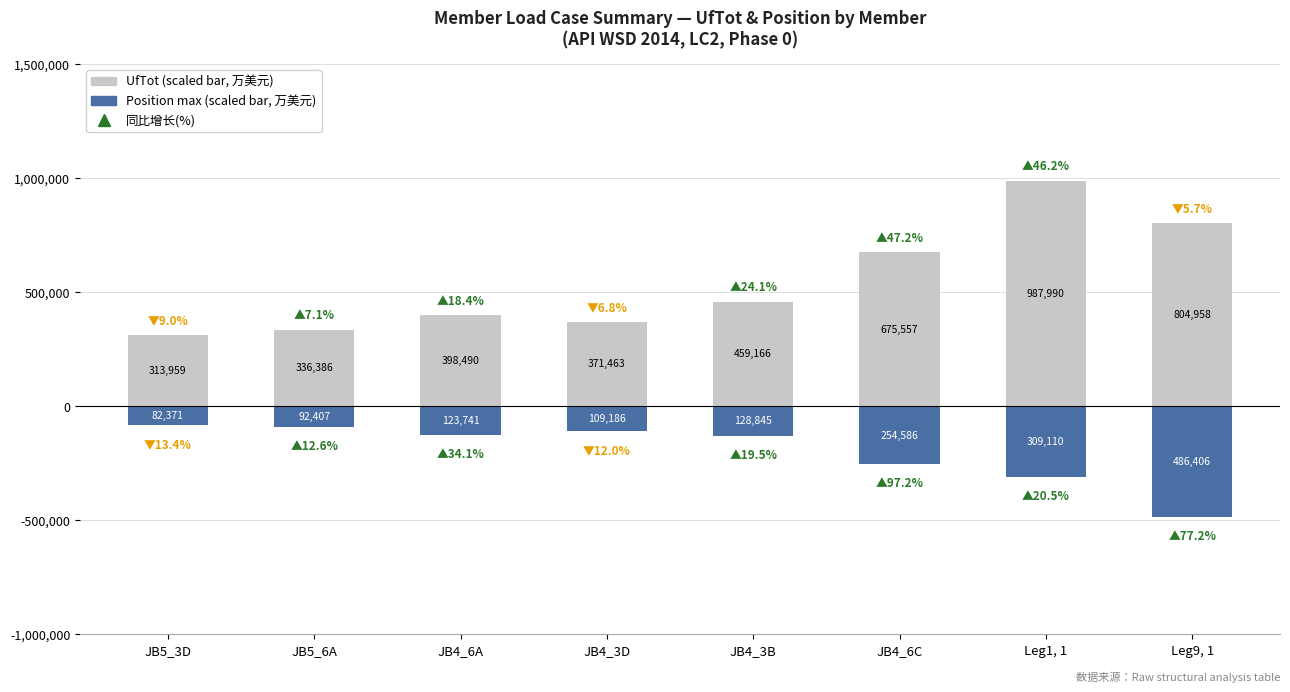

True or false: UfTot (×10⁵ scaled) has a value of 822188 at JB4_3B.

False